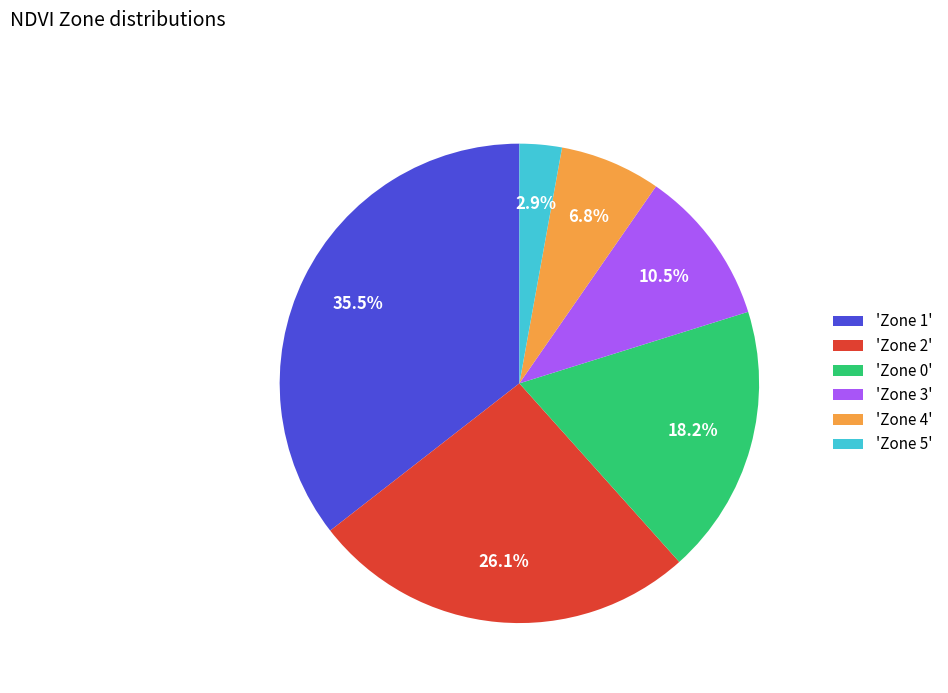

To the nearest percent, what is the average slice percentage?

17%